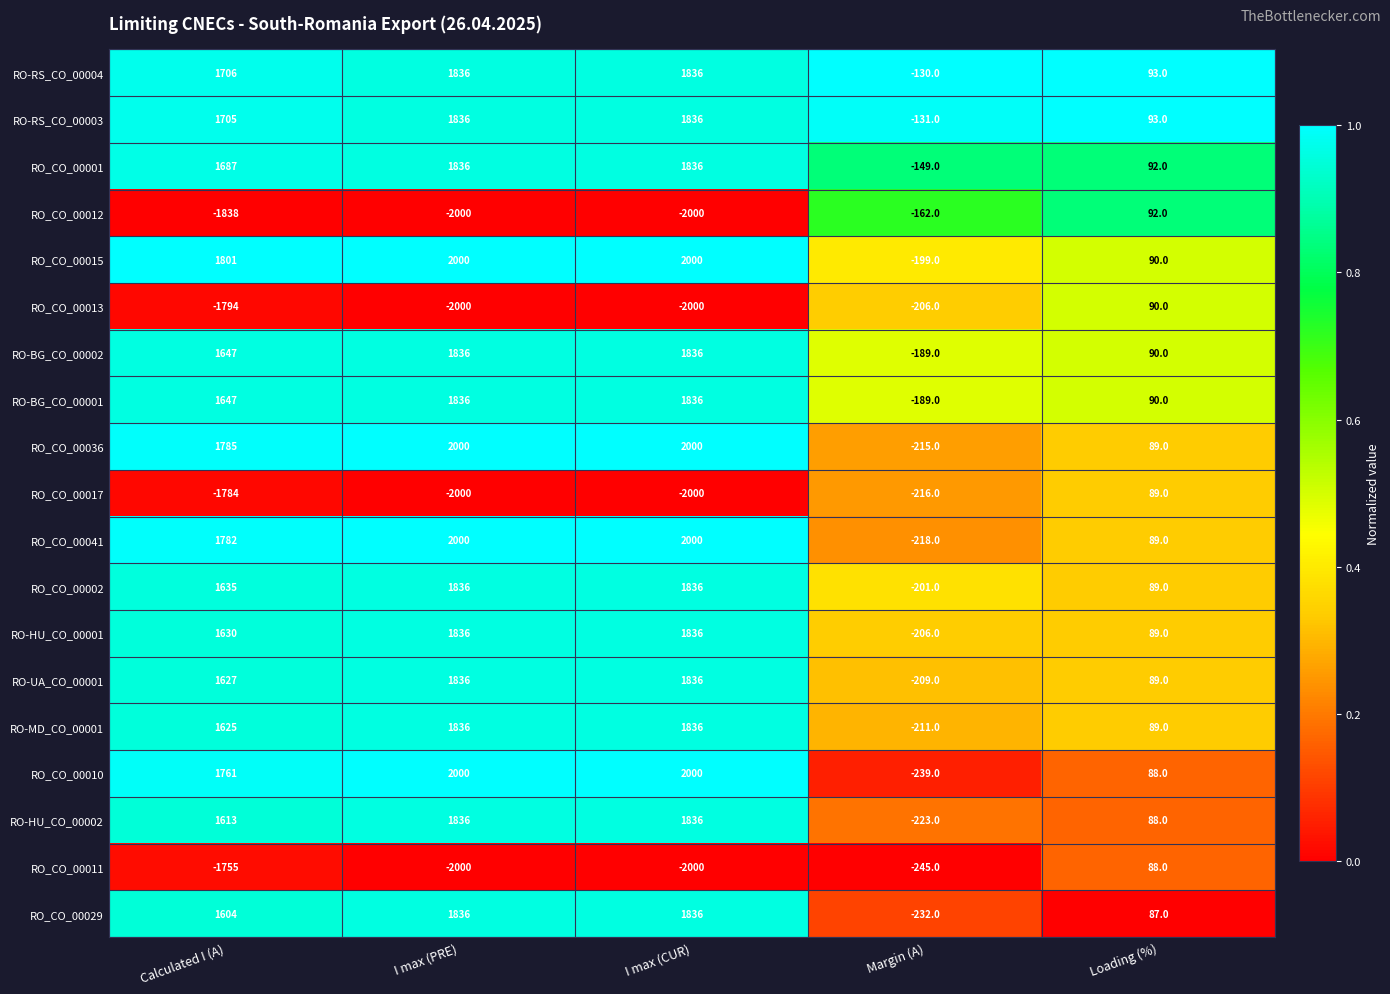

What value does the RO-HU_CO_00001 series have at Calculated I (A)?

1630